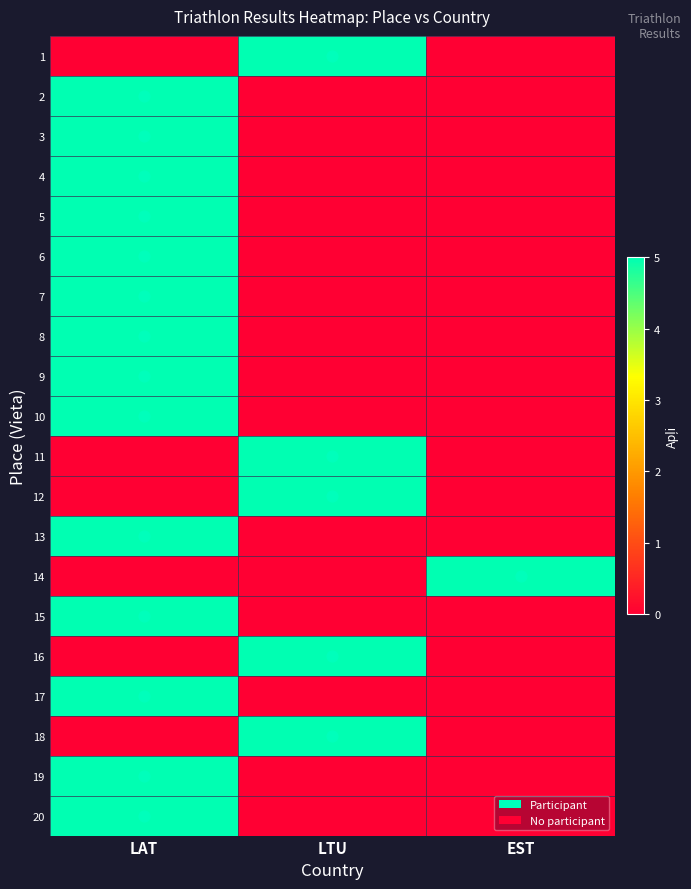

Reading left to right, list all the values displayed in this chart.

1: LAT=0	LTU=5	EST=0
2: LAT=5	LTU=0	EST=0
3: LAT=5	LTU=0	EST=0
4: LAT=5	LTU=0	EST=0
5: LAT=5	LTU=0	EST=0
6: LAT=5	LTU=0	EST=0
7: LAT=5	LTU=0	EST=0
8: LAT=5	LTU=0	EST=0
9: LAT=5	LTU=0	EST=0
10: LAT=5	LTU=0	EST=0
11: LAT=0	LTU=5	EST=0
12: LAT=0	LTU=5	EST=0
13: LAT=5	LTU=0	EST=0
14: LAT=0	LTU=0	EST=5
15: LAT=5	LTU=0	EST=0
16: LAT=0	LTU=5	EST=0
17: LAT=5	LTU=0	EST=0
18: LAT=0	LTU=5	EST=0
19: LAT=5	LTU=0	EST=0
20: LAT=5	LTU=0	EST=0